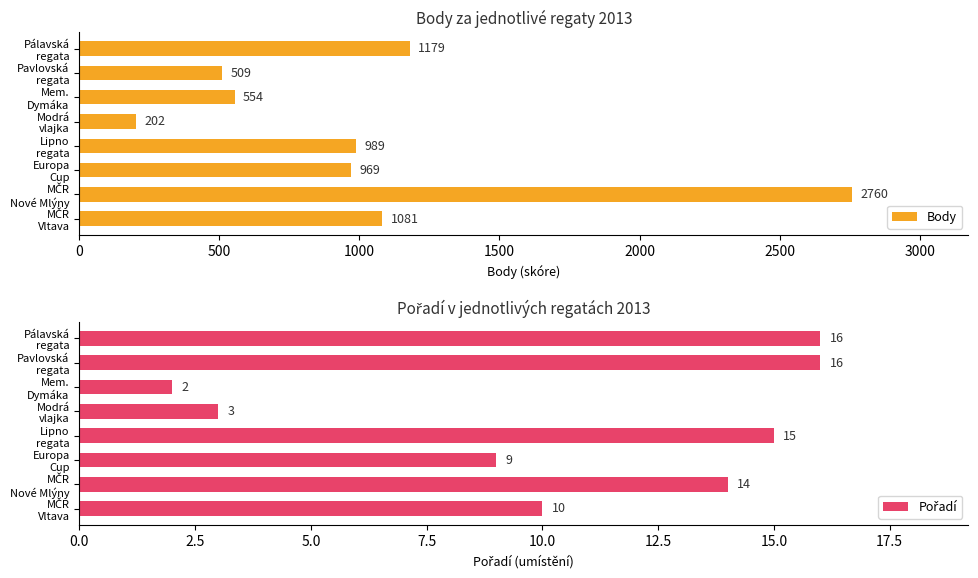

What is the sum of all Body values?

8243